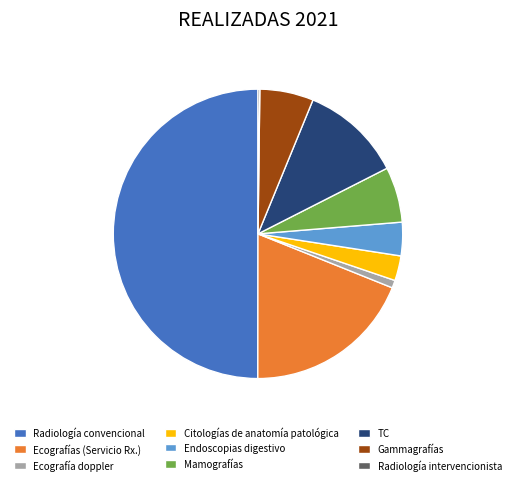

Approximately how many times larger is the value at Gammagrafías compared to TC?

0.5